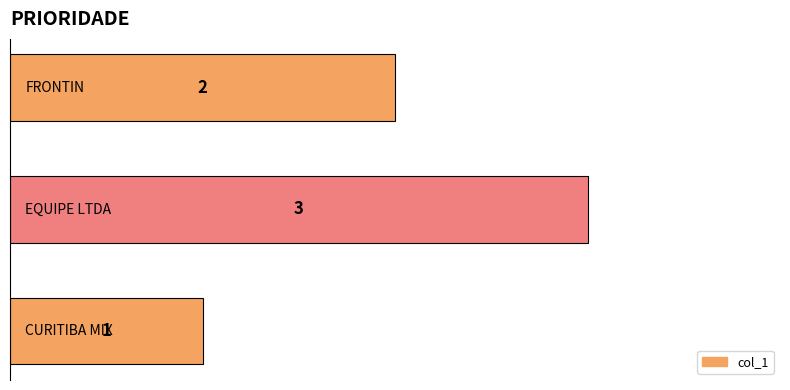

What is the maximum value shown in the chart?

3